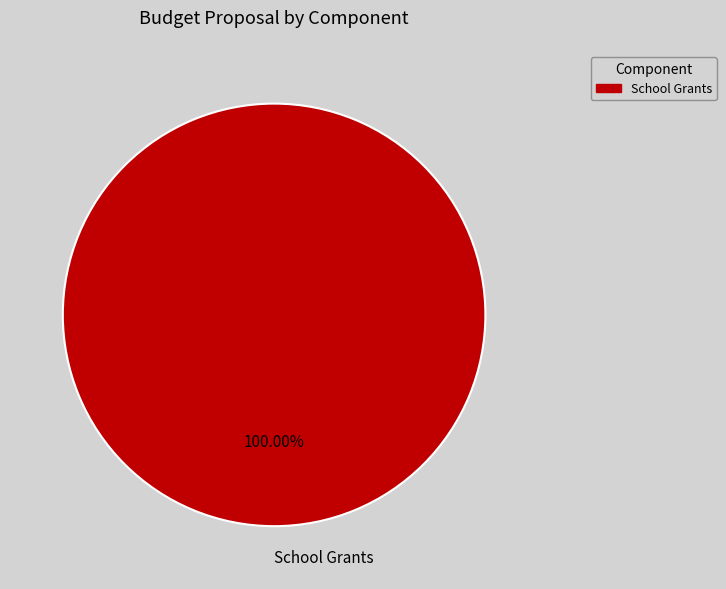

What is the majority slice?

School Grants